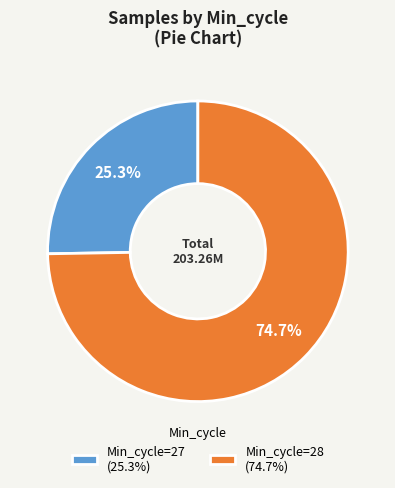

How many slices are in this pie chart?

2